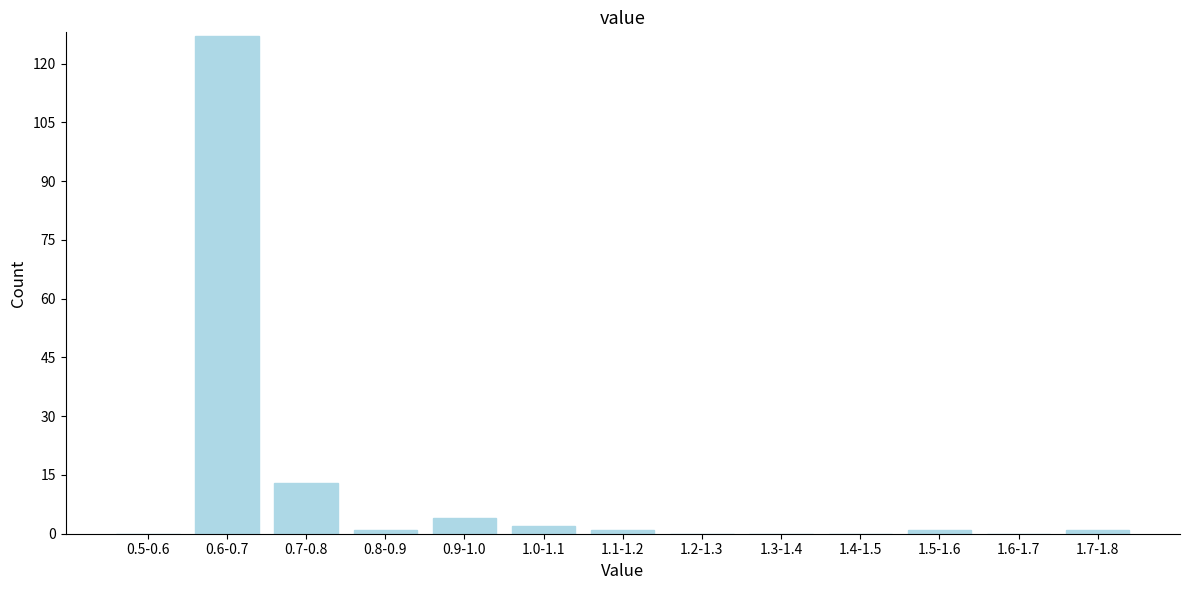

Reading right to left, what are all the values shown in this chart?

1.7-1.8=1	1.6-1.7=0	1.5-1.6=1	1.4-1.5=0	1.3-1.4=0	1.2-1.3=0	1.1-1.2=1	1.0-1.1=2	0.9-1.0=4	0.8-0.9=1	0.7-0.8=13	0.6-0.7=127	0.5-0.6=0